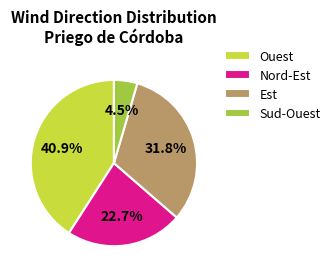

How much of the chart is everything except Nord-Est?

77.3%